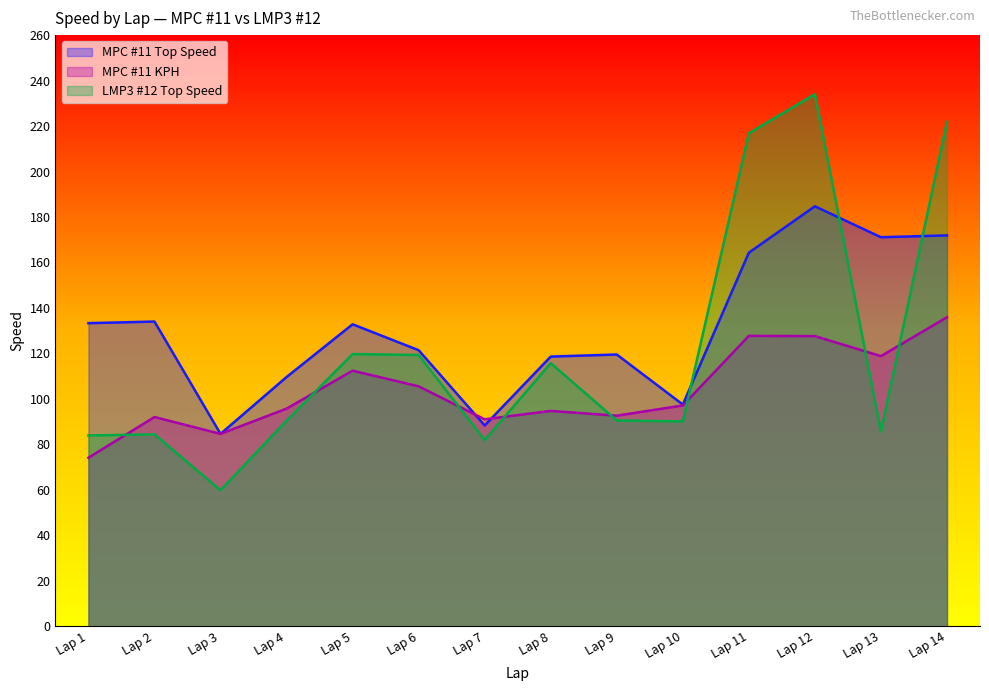

How many categories are shown in the chart?

14